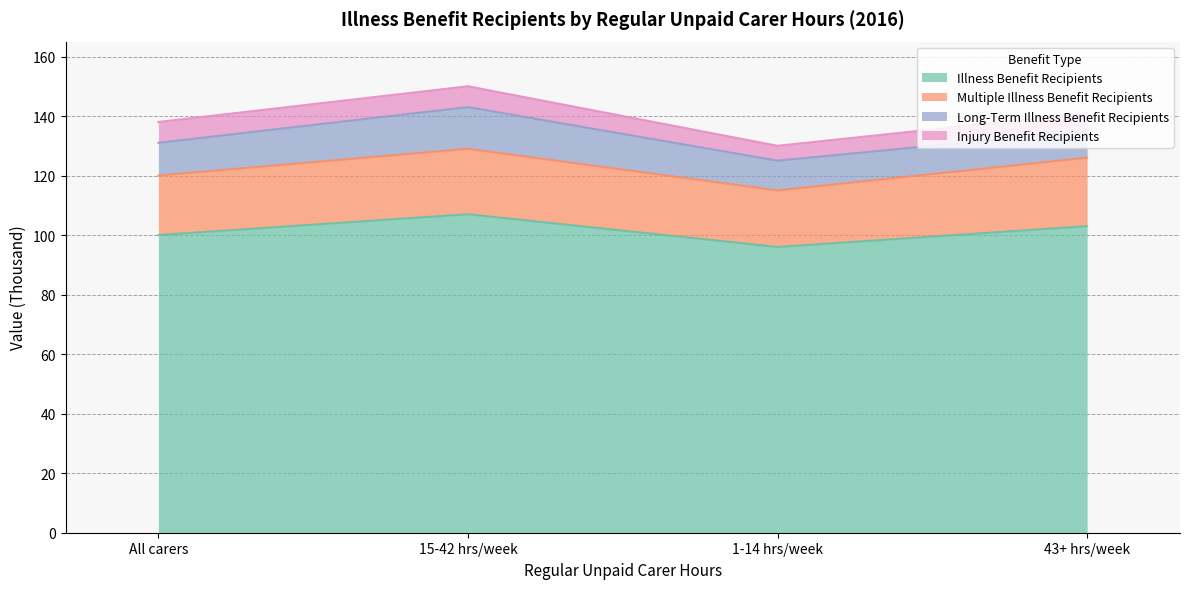

At which category is the sum across all series the highest?

15-42 hrs/week